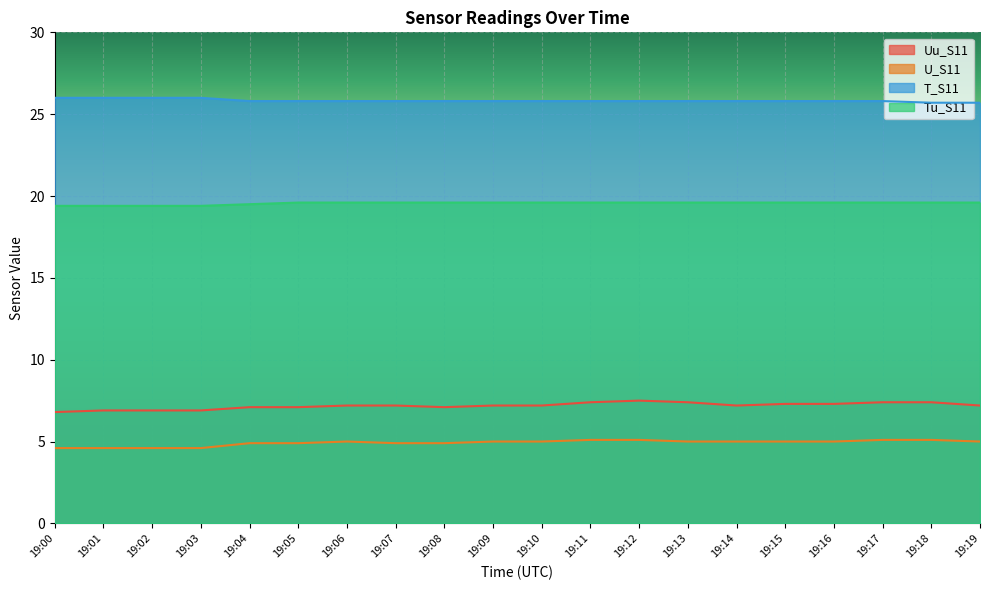

What are all the series names shown in the legend?

Uu_S11, U_S11, T_S11, Tu_S11